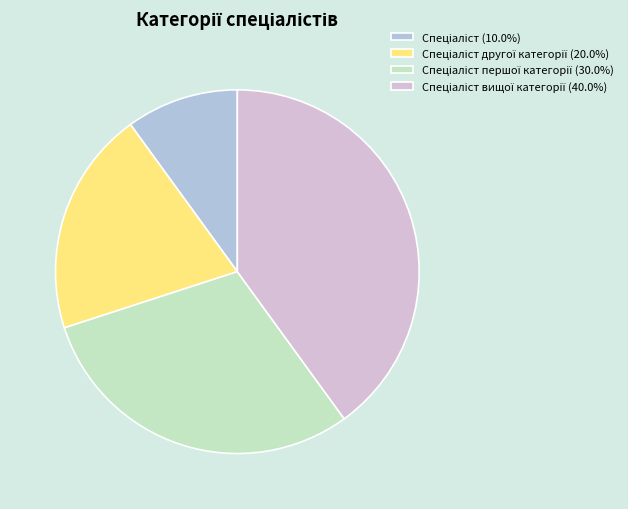

Does any single category account for the majority?

No